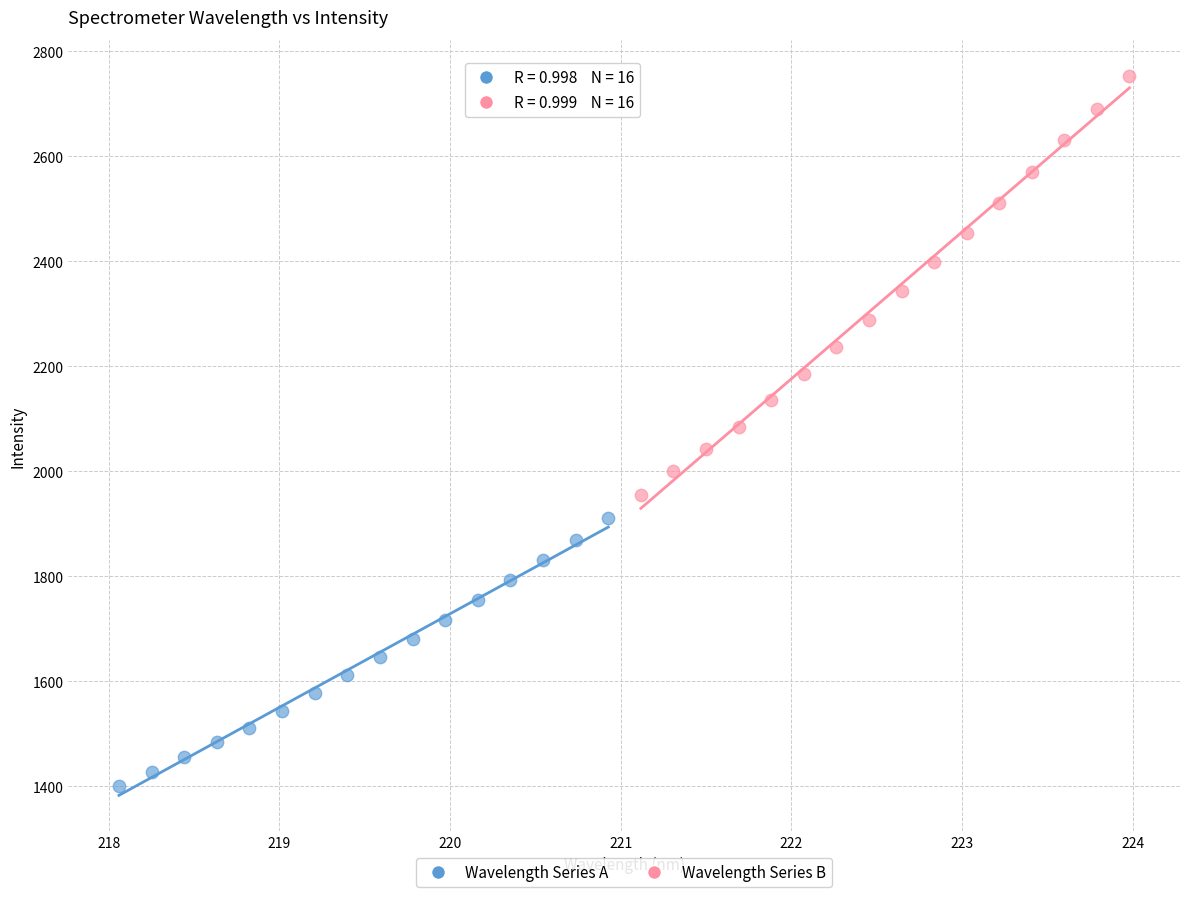

Which series has the largest Y range (max minus min)?

Wavelength Series B